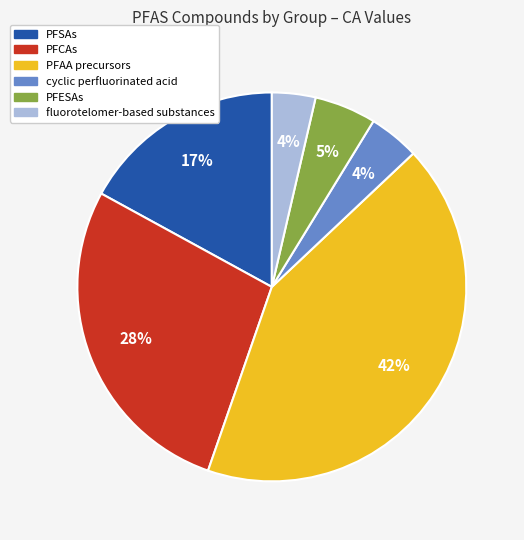

Between PFSAs and fluorotelomer-based substances, which is larger?

PFSAs